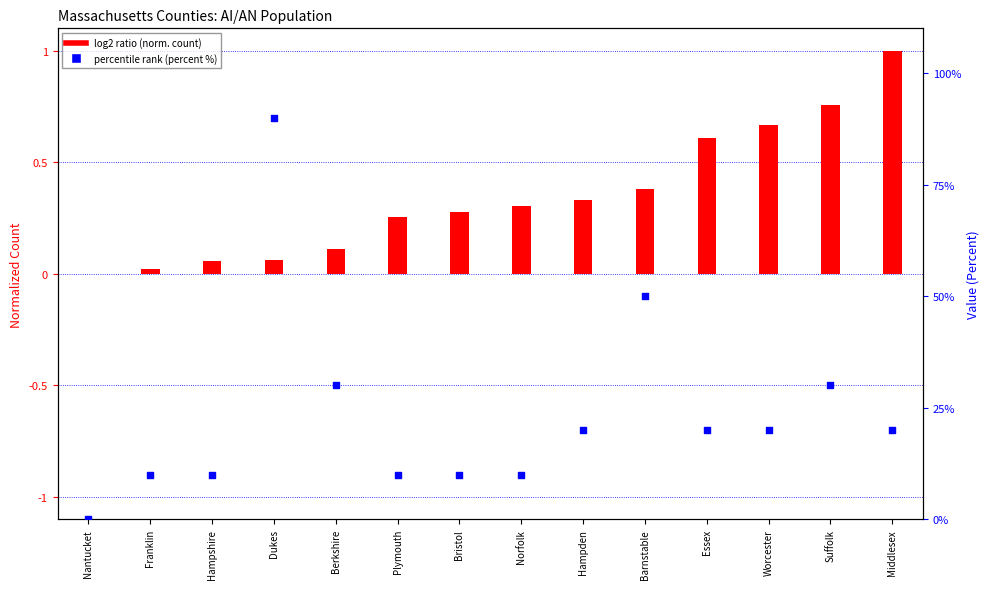

Is the value of log2 ratio (norm. count) at Suffolk greater than the value of percentile (percent %) at Worcester?

Yes